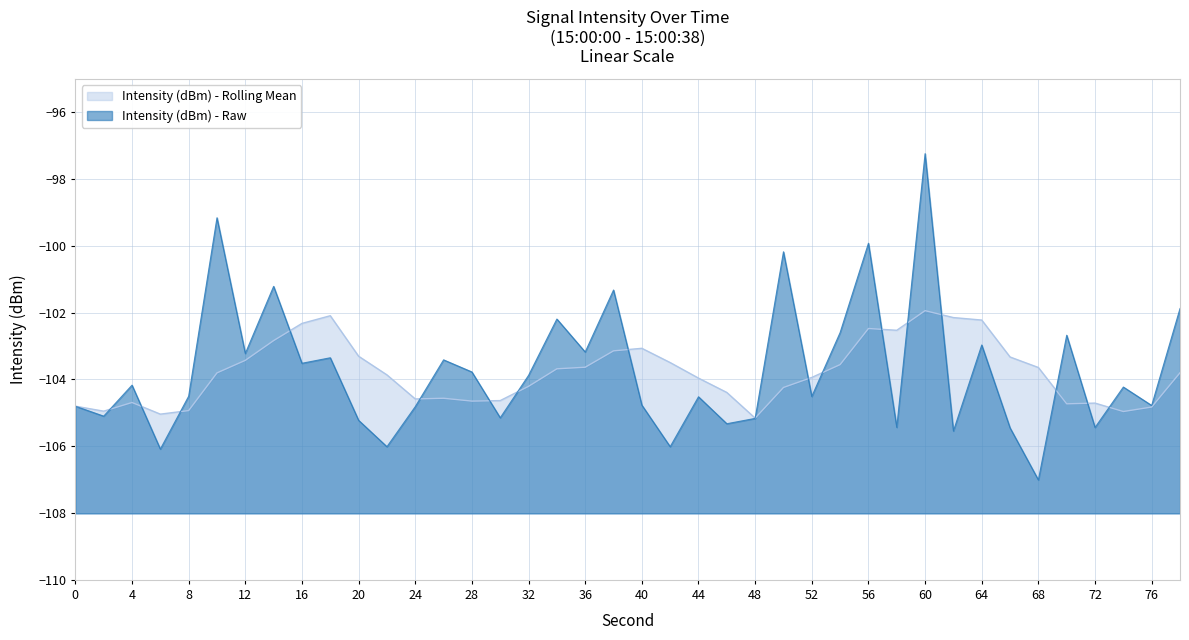

In Intensity (dBm) - Rolling Mean, how many points are higher than both neighbors (excluding endpoints)?

7